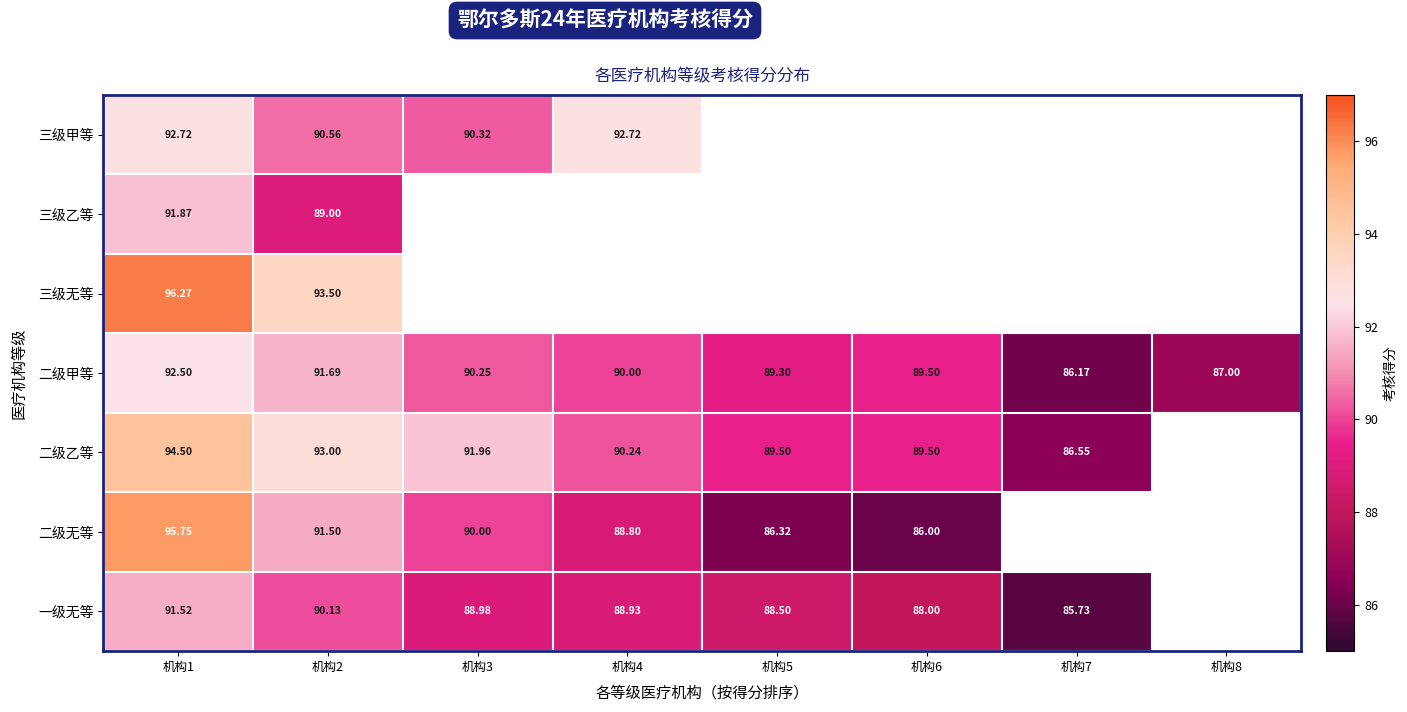

What is the difference between the highest and lowest values at 机构4?

3.9